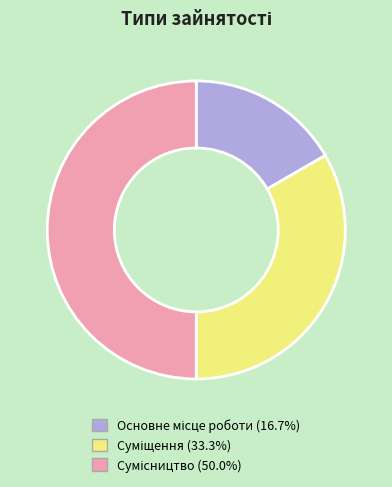

How many segments does this pie chart have?

3